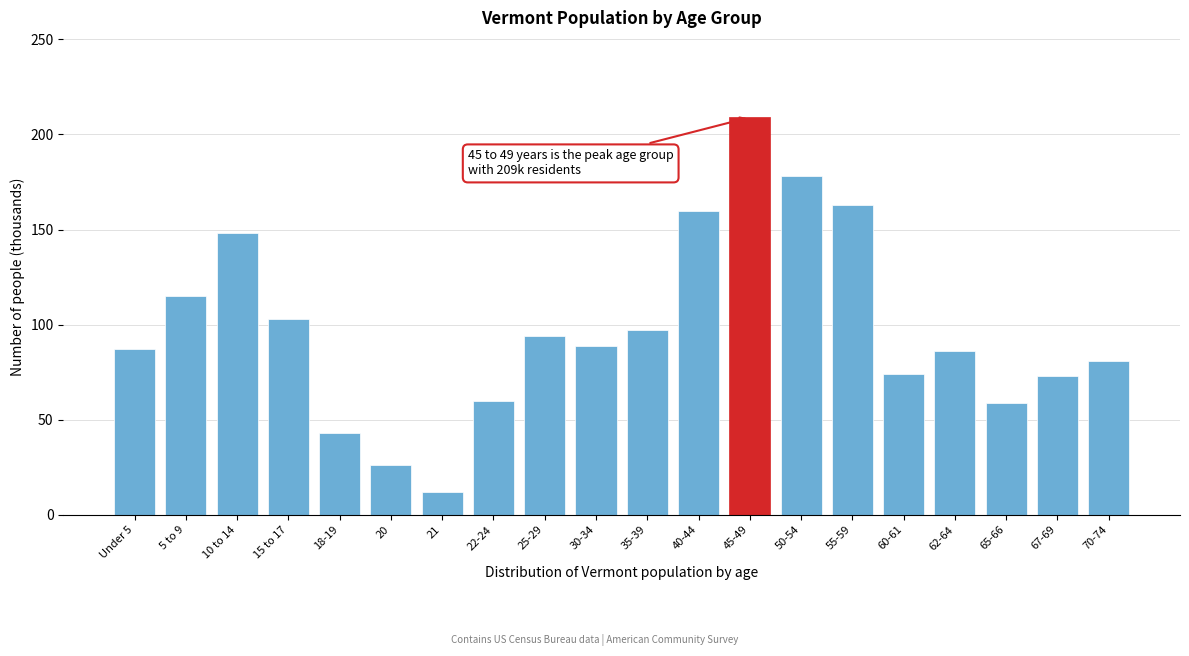

What is the minimum value shown in the chart?

12